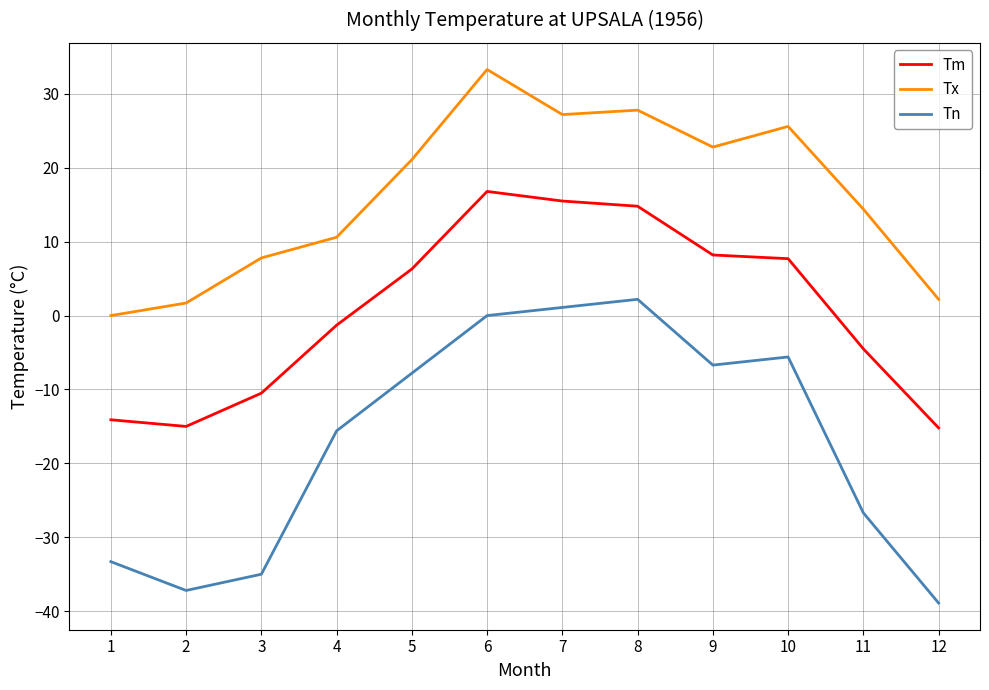

How many lines are shown in the chart?

3